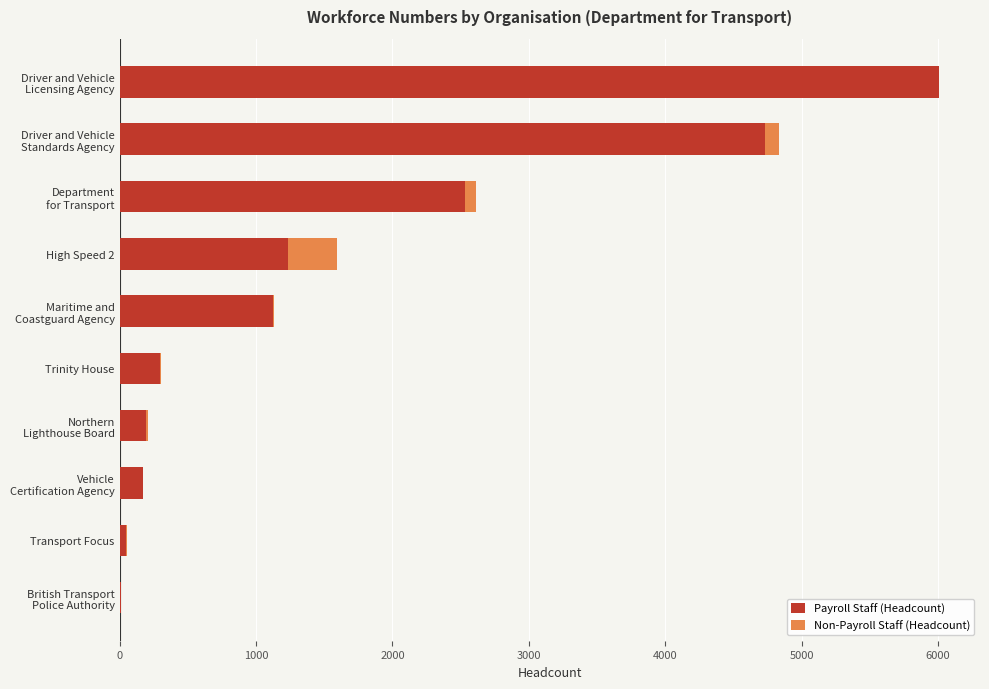

What is the sum of all Payroll Staff (Headcount) values?

16346